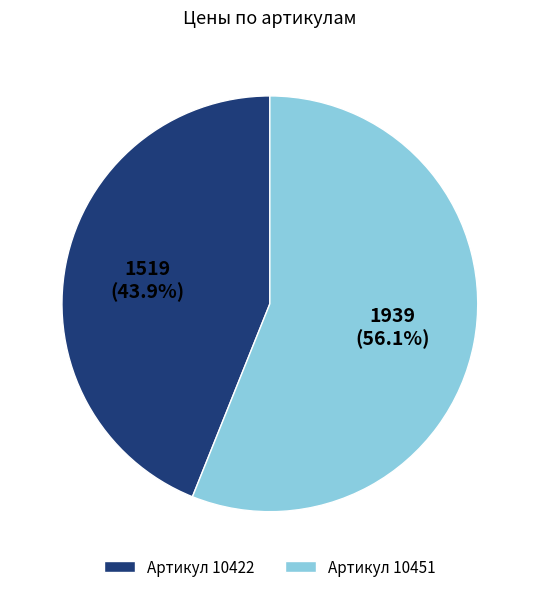

Which slice is the smallest?

Артикул 10422